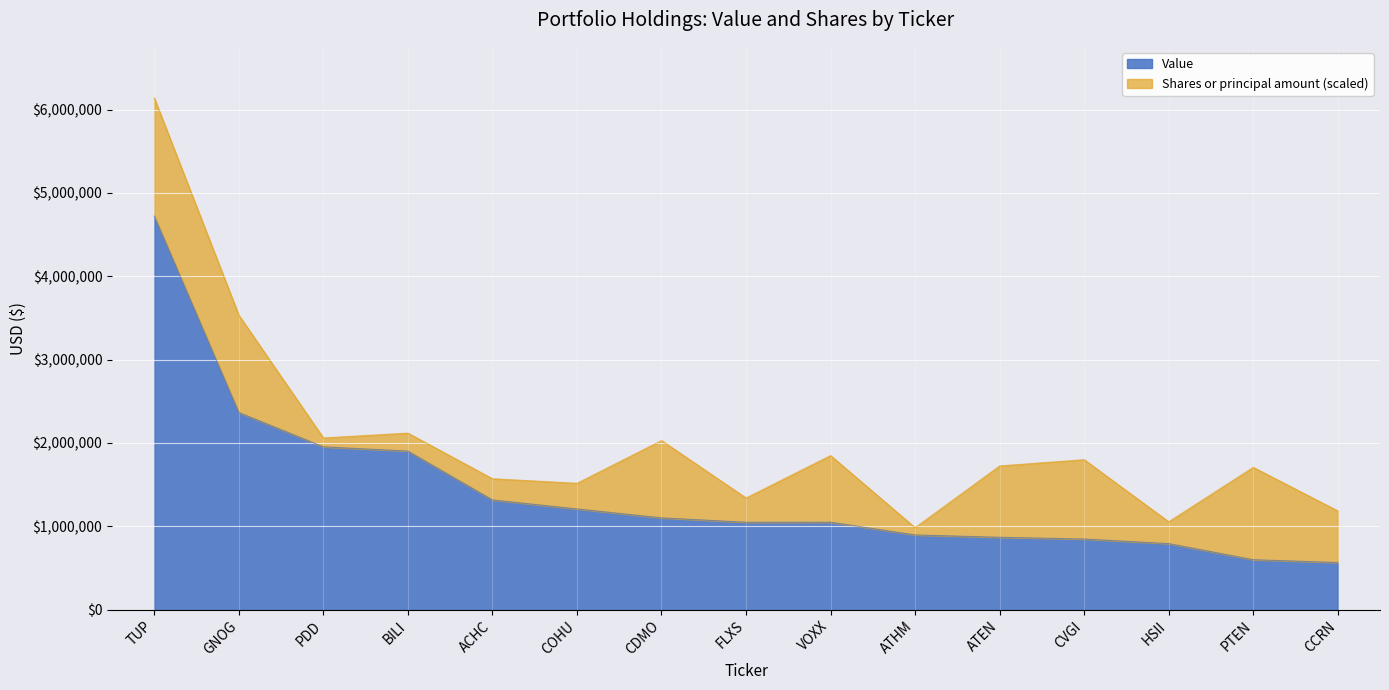

List the labels in order of value, largest first.

TUP, GNOG, PDD, BILI, ACHC, COHU, CDMO, VOXX, FLXS, ATHM, ATEN, CVGI, HSII, PTEN, CCRN